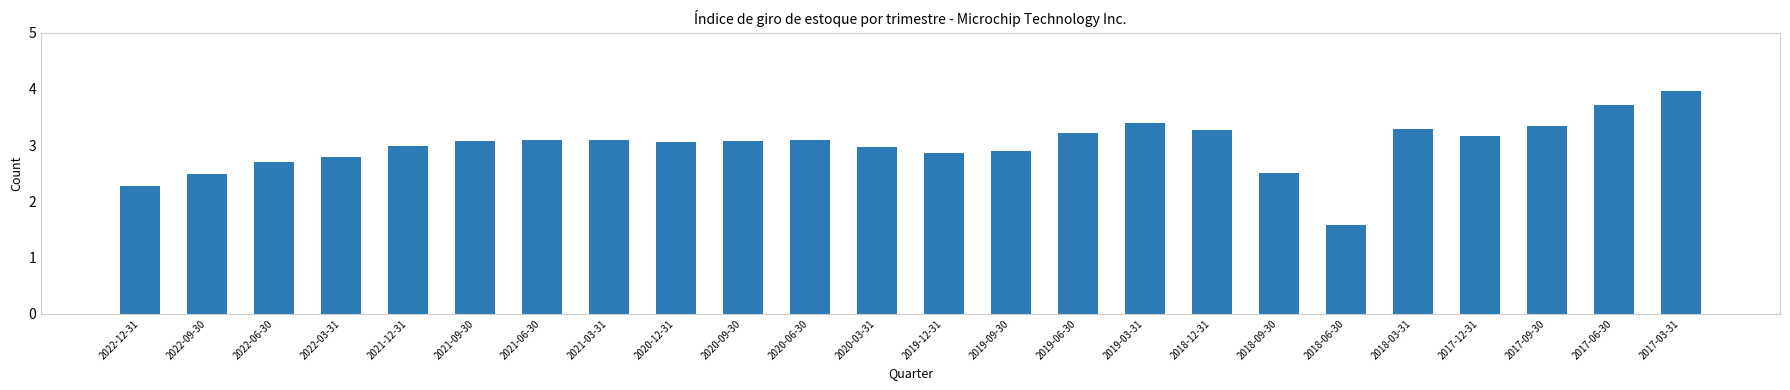

What is the greatest value displayed?

4.0